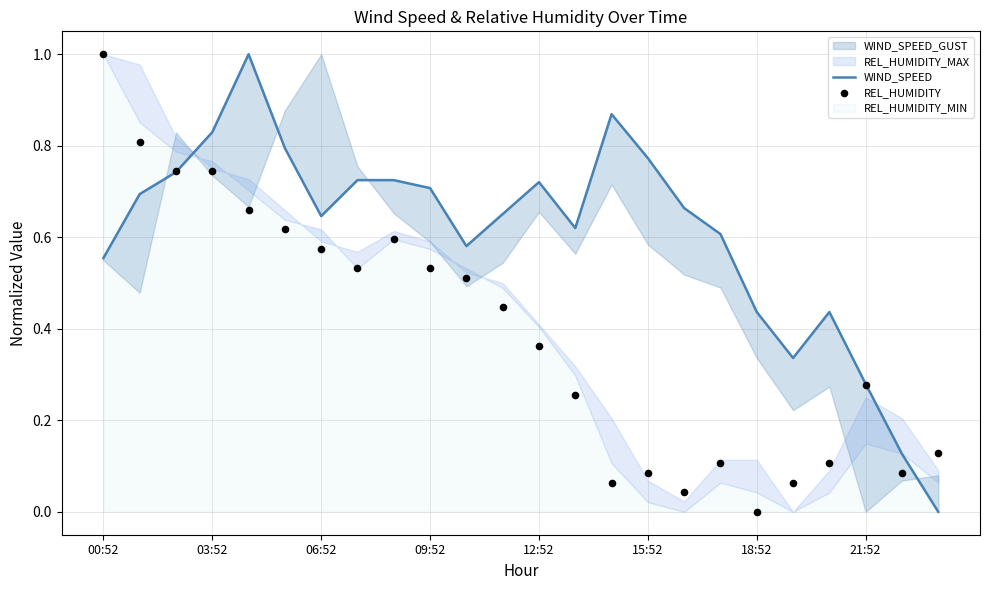

What is the total value across all series at 22?

0.2